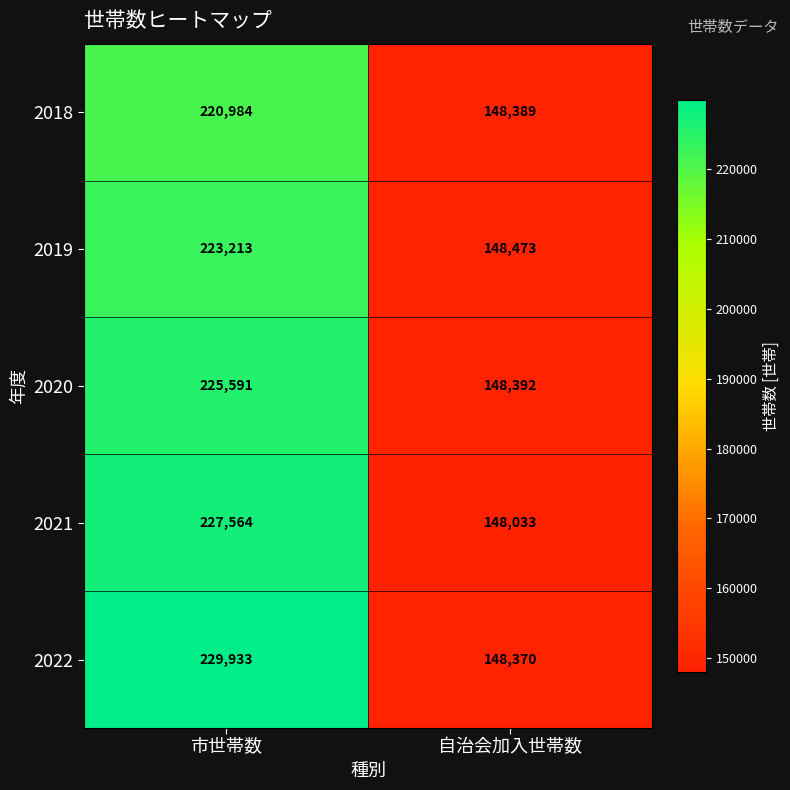

What is the minimum value shown in the chart?

148033